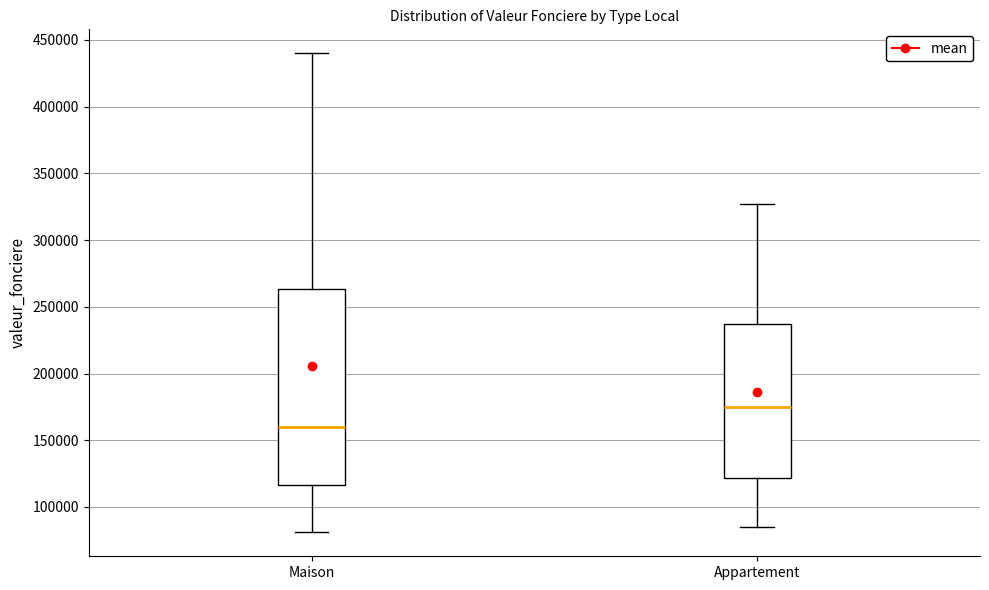

Which box is the tallest, from its lower edge to its upper edge?

Maison